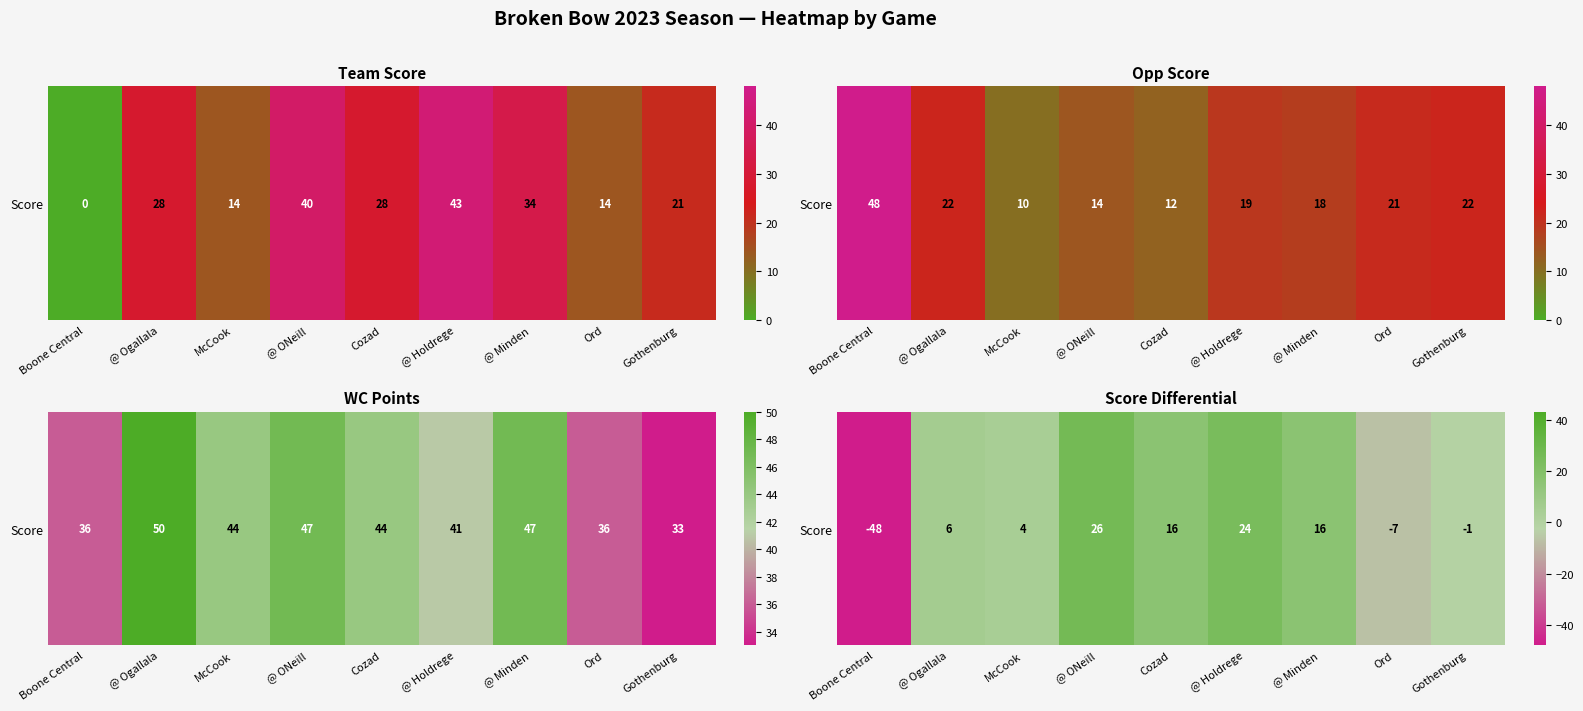

What is the sum of the values at @ Holdrege and Gothenburg?

23